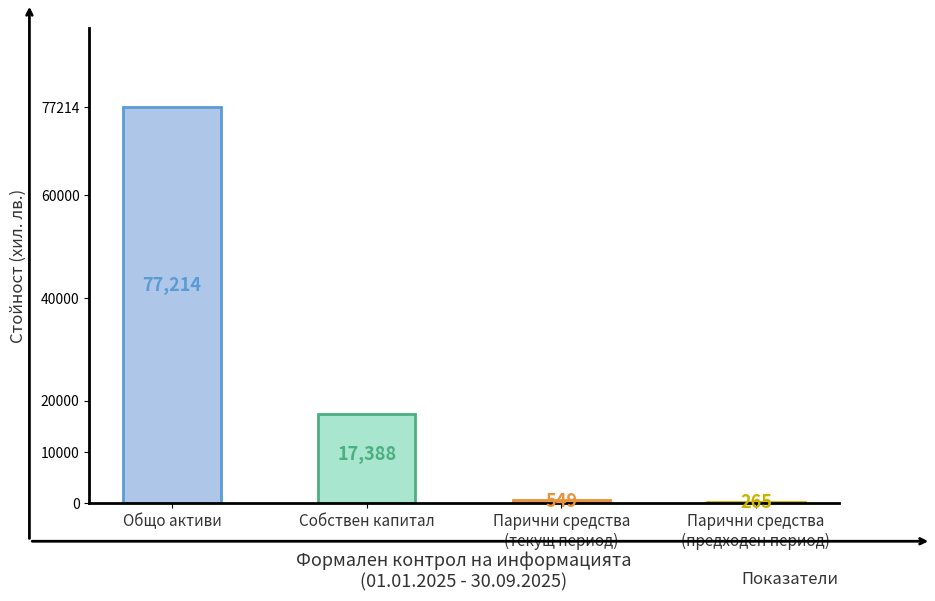

What is the sum of all values?

95416